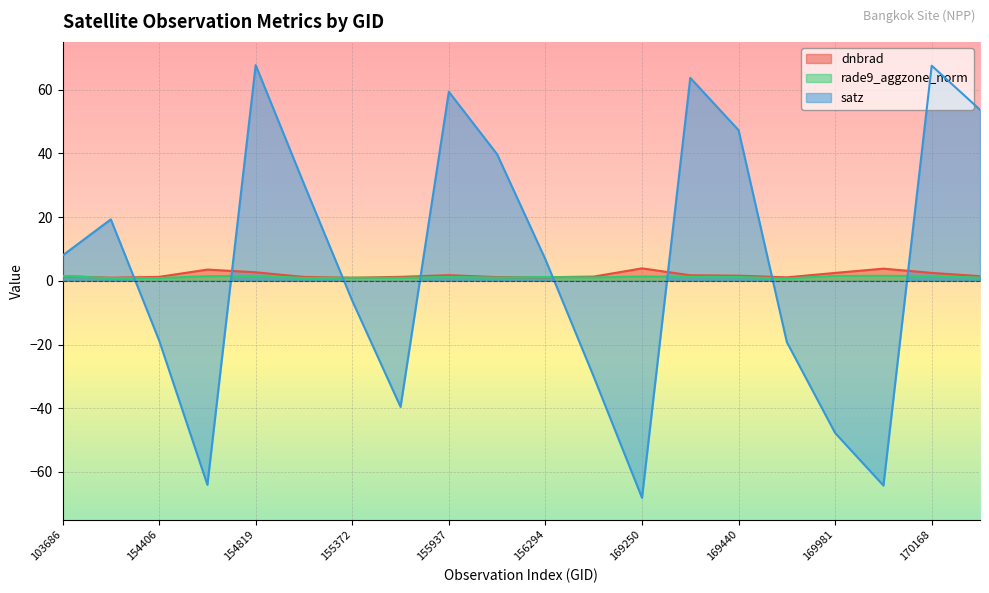

At which category is the sum across all series the highest?

154819